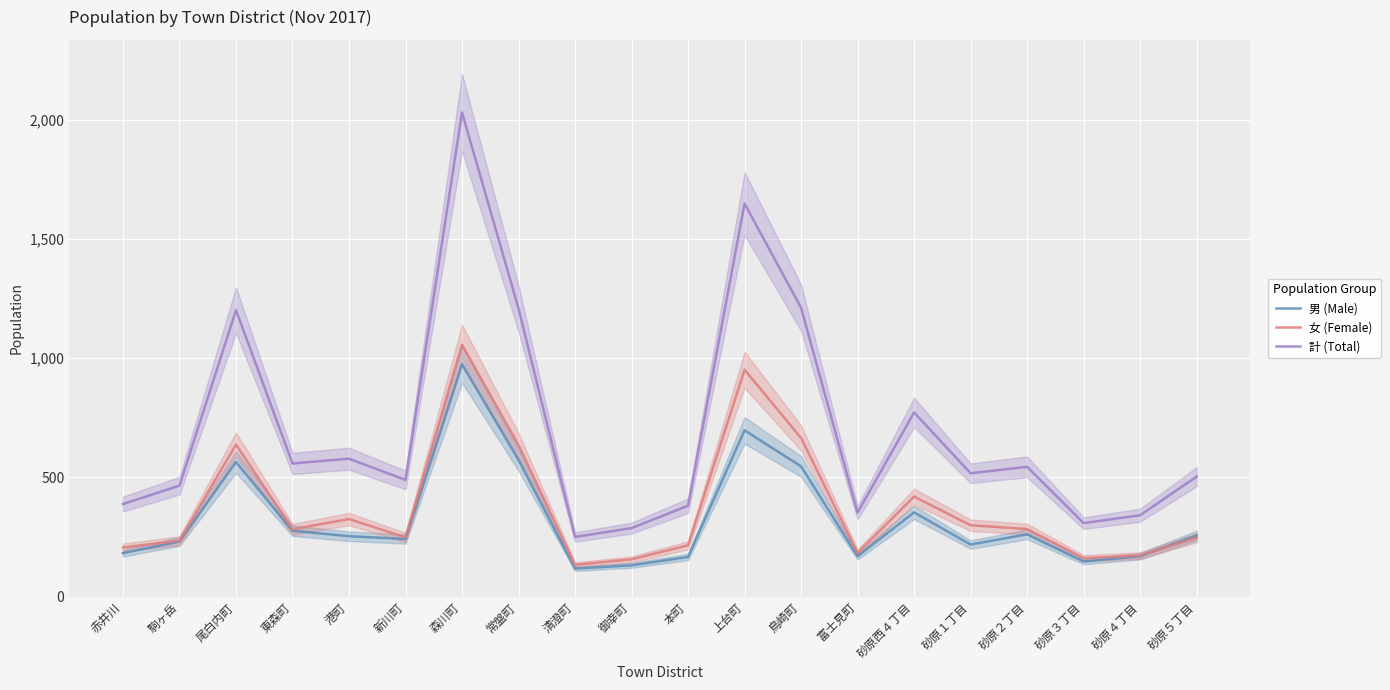

List the series in order of their peak value, highest first.

計 (Total), 女 (Female), 男 (Male)